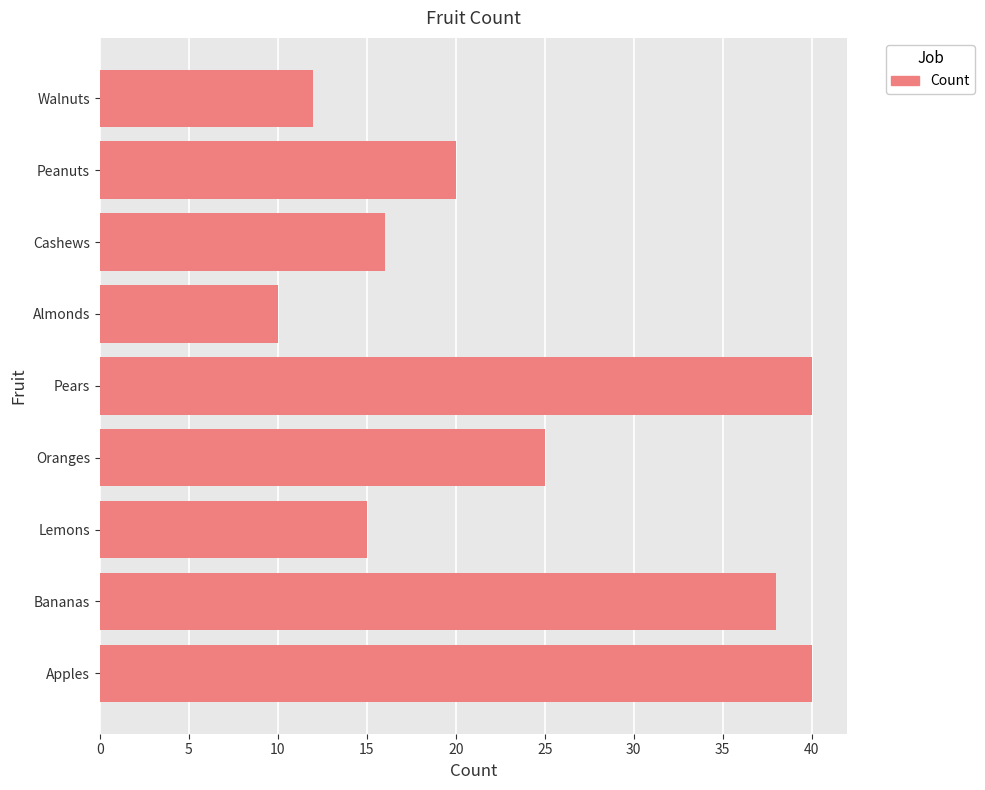

What is the smallest value displayed?

10